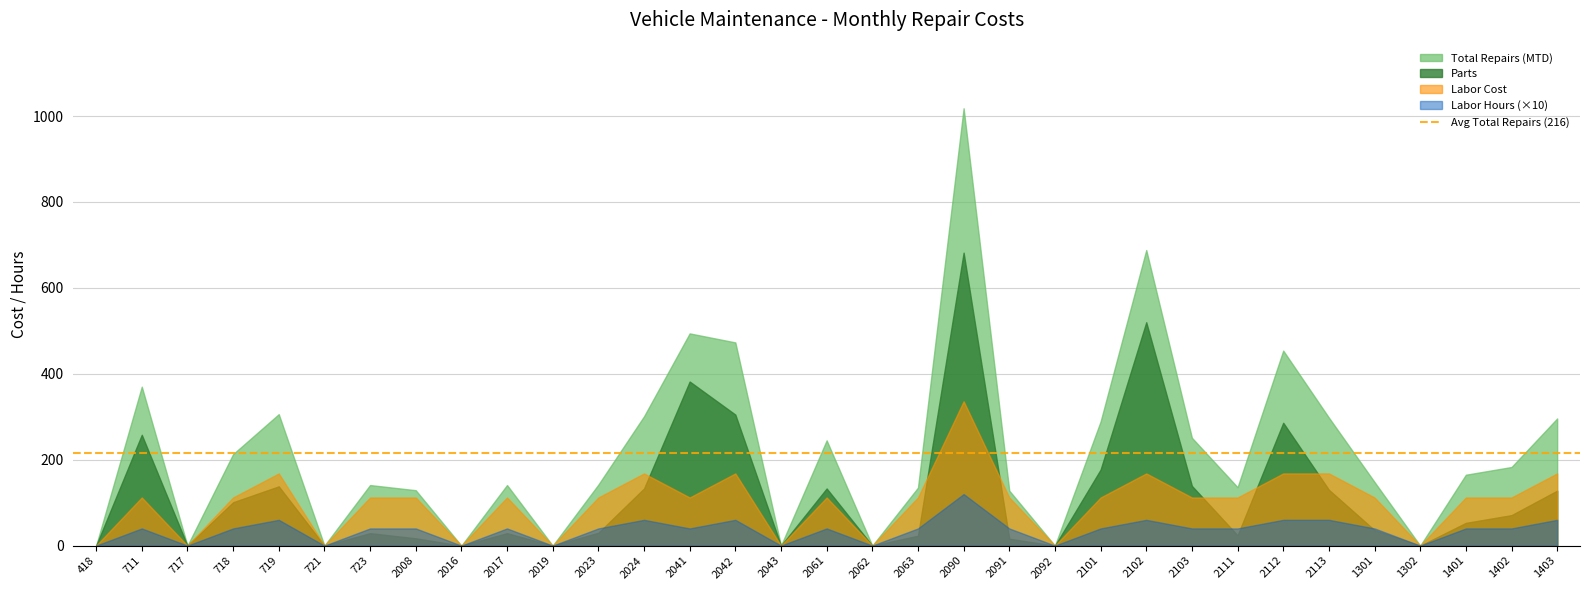

Is the value of Labor Cost at 2103 greater than the value of Parts at 2113?

No